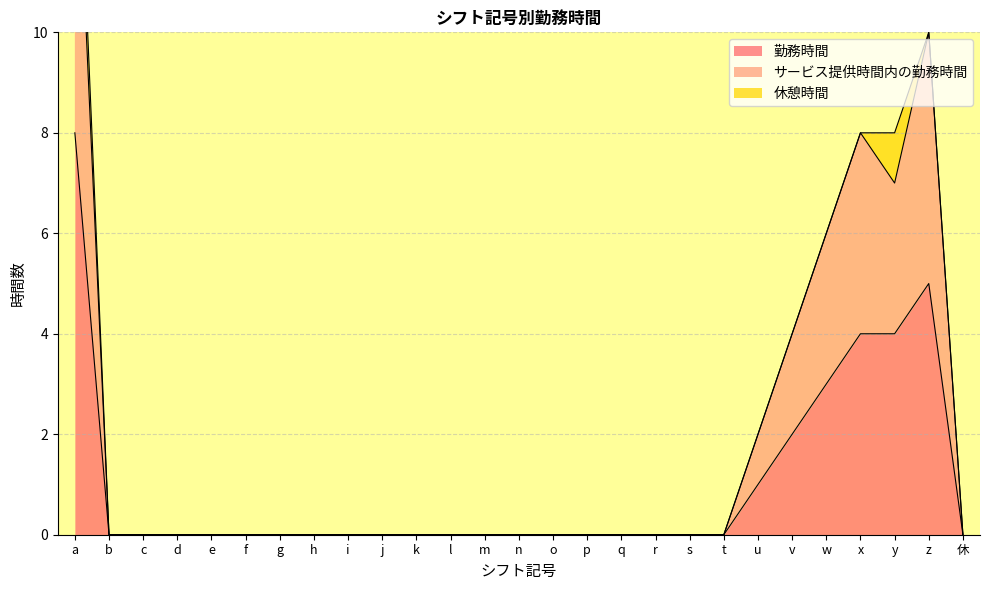

Does the chart display data point markers on the line(s)?

No